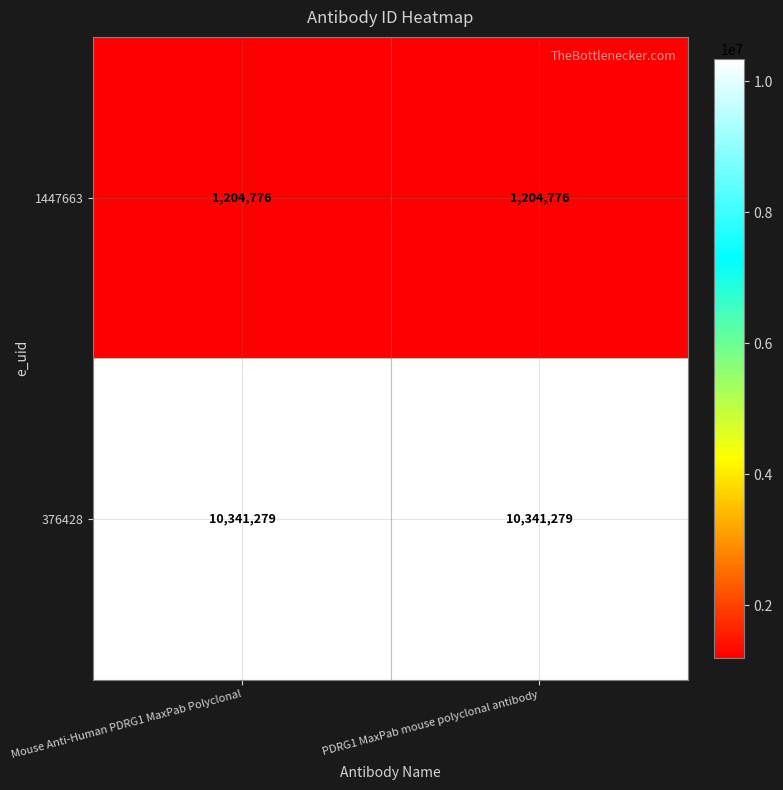

What is the spread (max minus min) of values at PDRG1 MaxPab mouse polyclonal antibody?

9136503